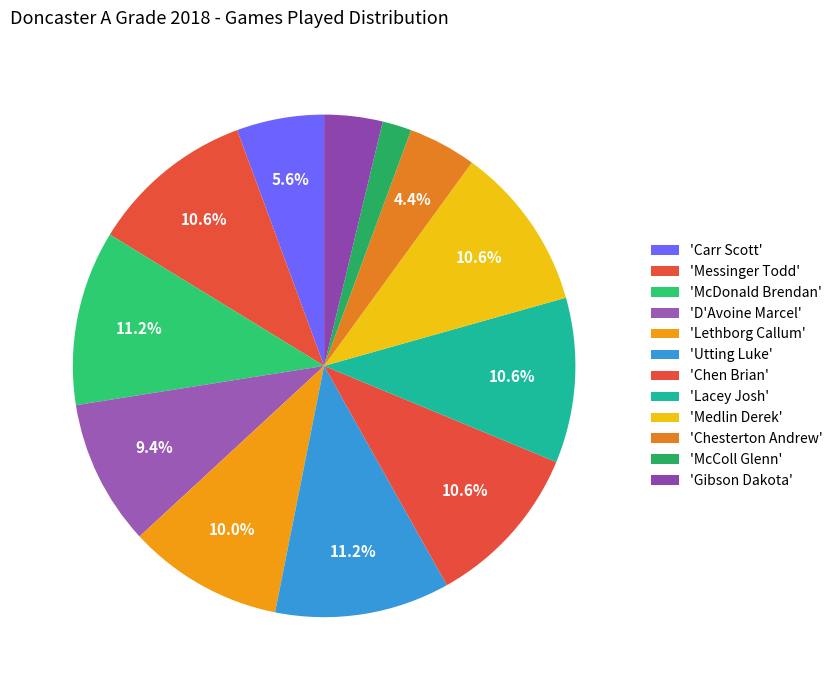

Is there a majority slice in this chart?

No